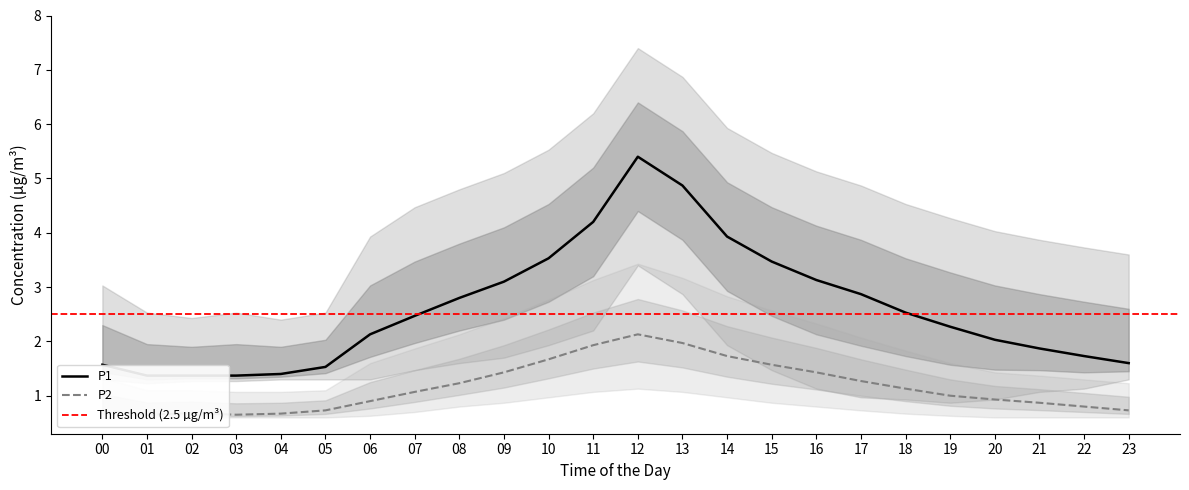

Does the chart display data point markers on the line(s)?

No